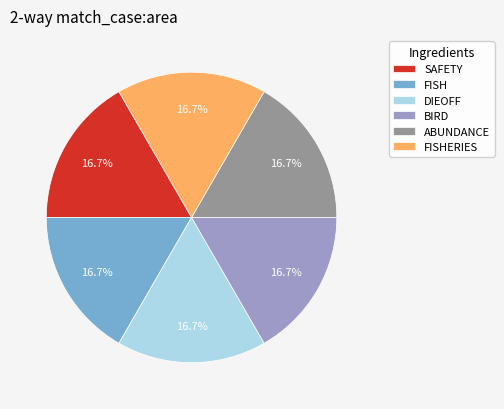

Is BIRD the majority of the pie?

No